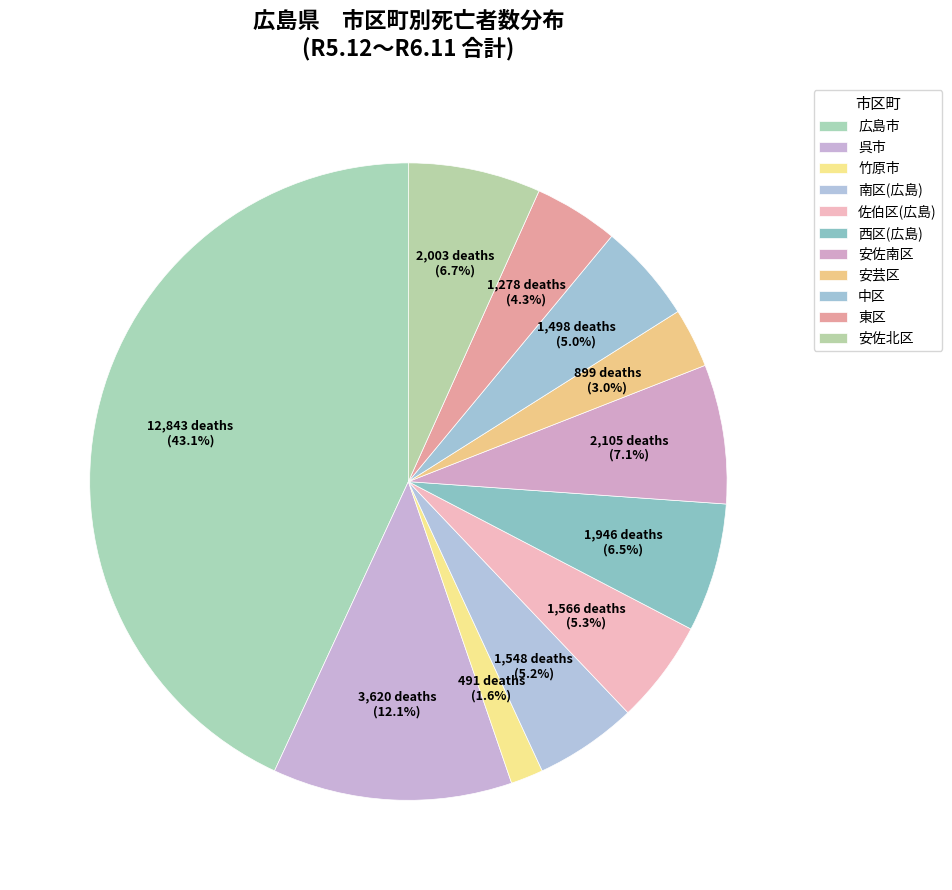

How many slices are in this pie chart?

11